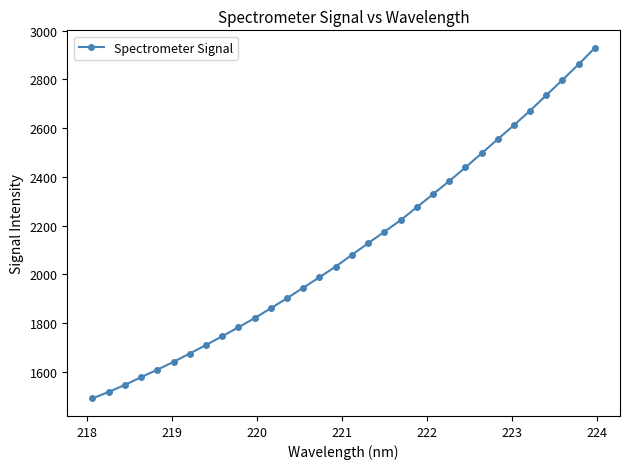

What is the smallest value displayed?

1490.9